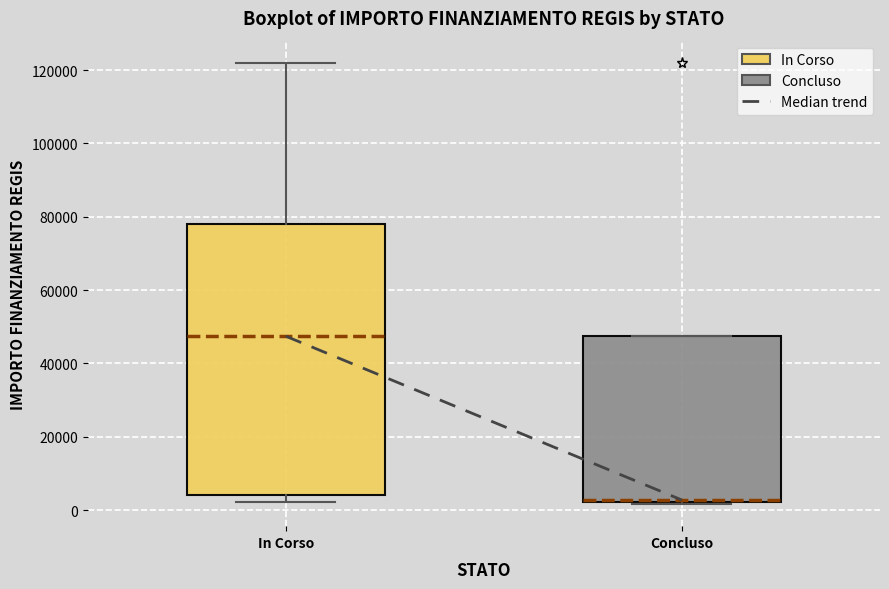

Where is the lower edge of the box for Concluso on the y-axis? The values are not printed on the chart, so give them approximately, as read against the axis.

2000